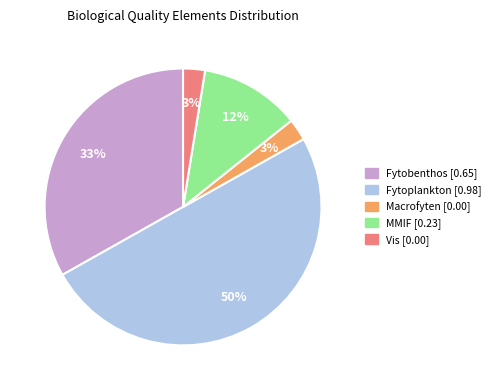

Which slice is the largest?

Fytoplankton